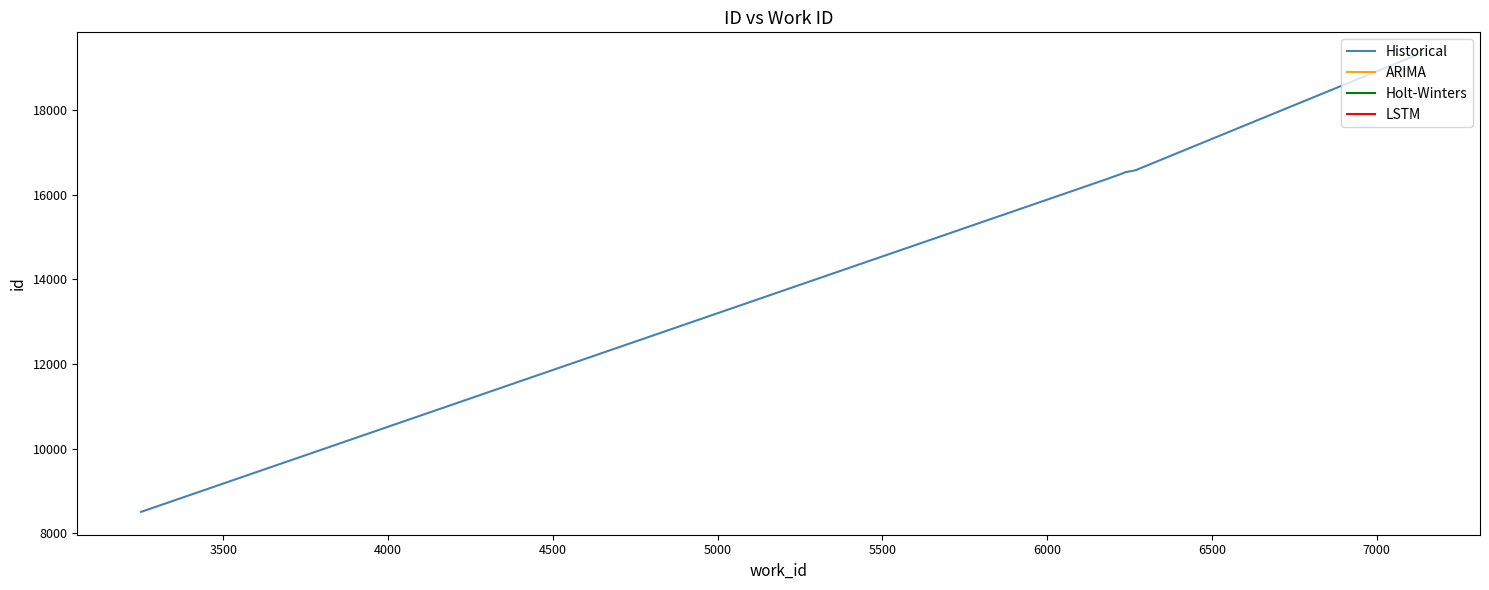

How many lines are shown in the chart?

1